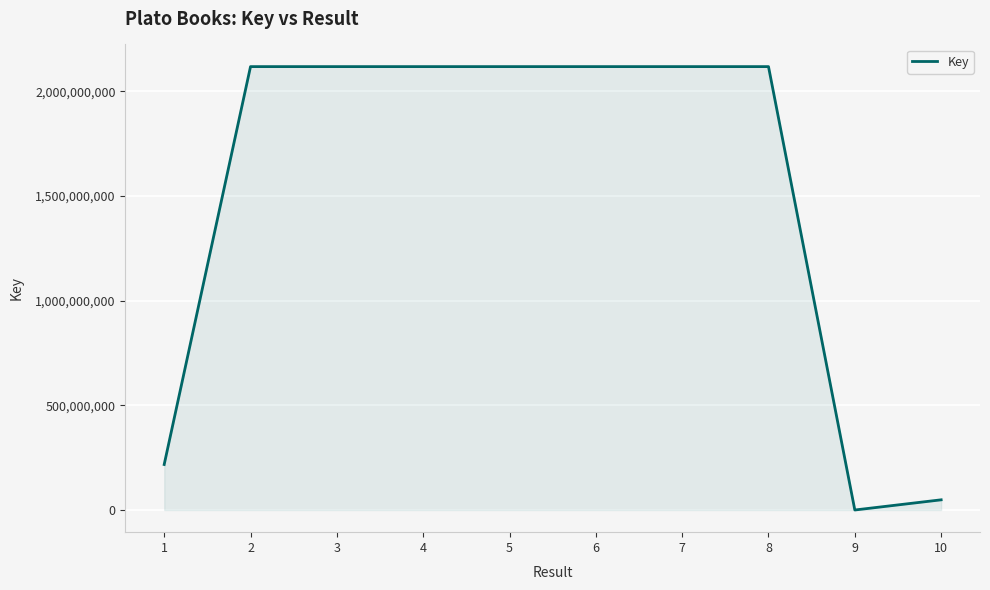

What is the sum of the values at 5 and 7?

4236232320